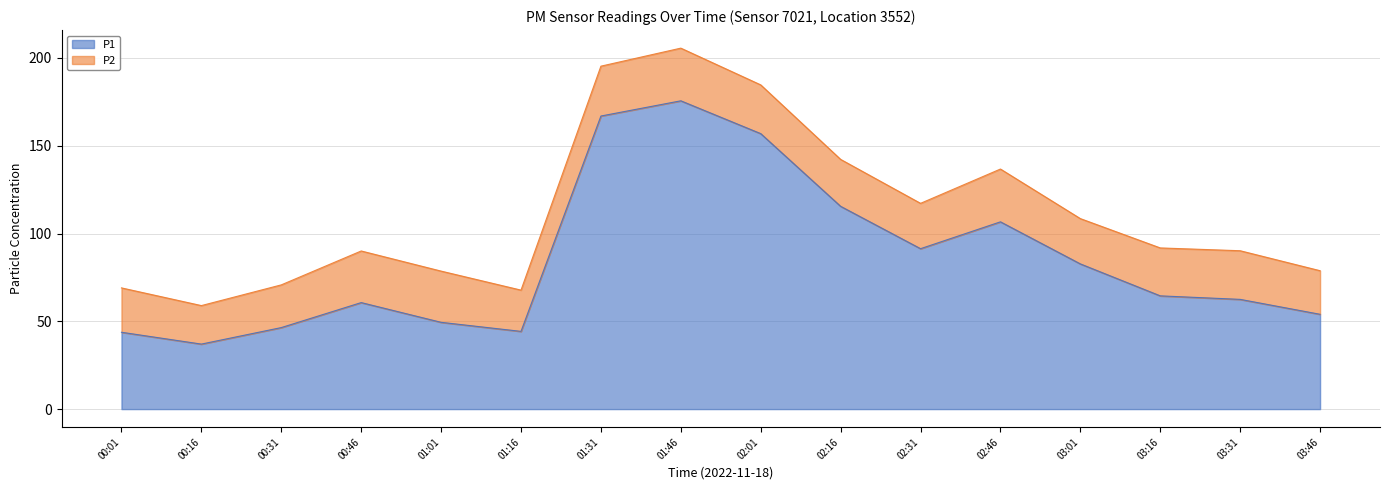

How many interior local valleys (lower than both neighbors) does the data have?

3